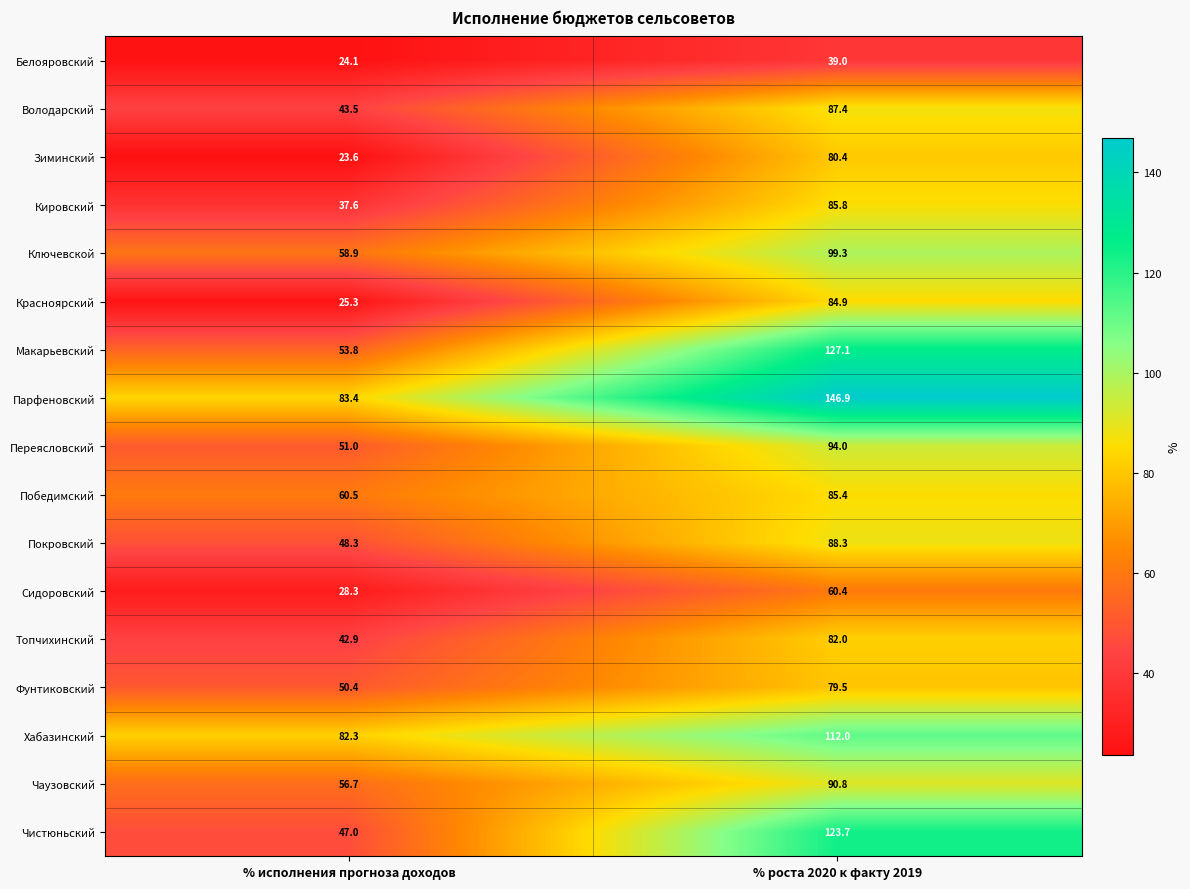

Count the number of categories in the chart.

2